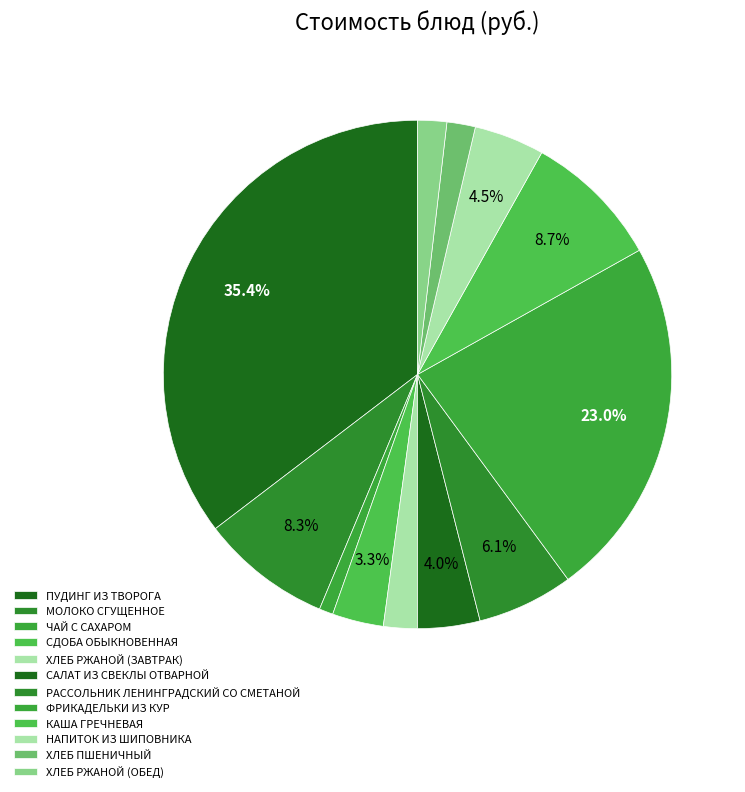

What is the ratio of the value at СДОБА ОБЫКНОВЕННАЯ to the value at ЧАЙ С САХАРОМ?

3.7